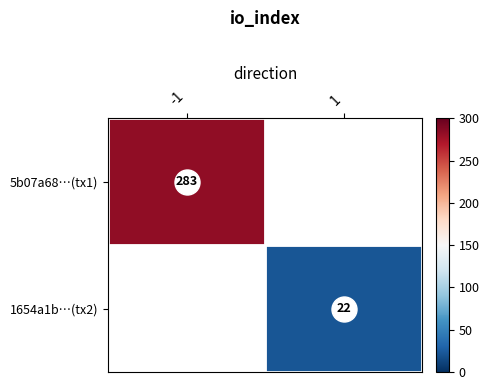

The 5b07a68…(tx1) series shows 283.0 at -1. True or false?

True